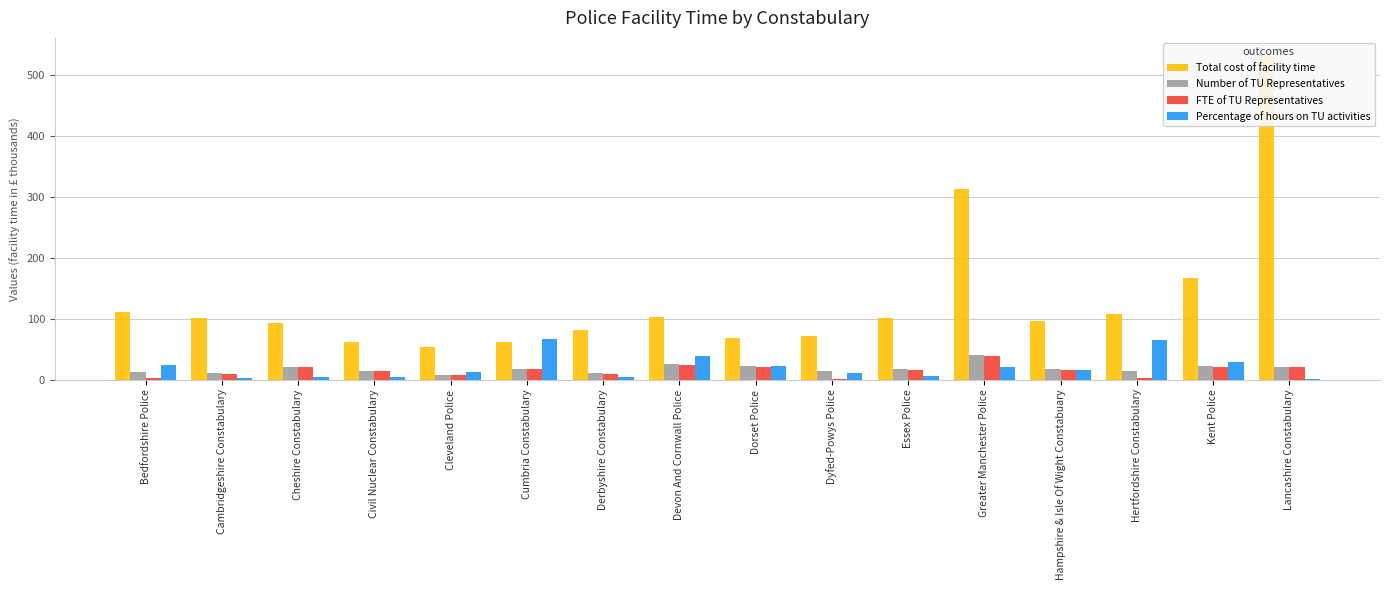

What is the difference between the maximum and minimum values in the Total cost of facility time series?

481.0